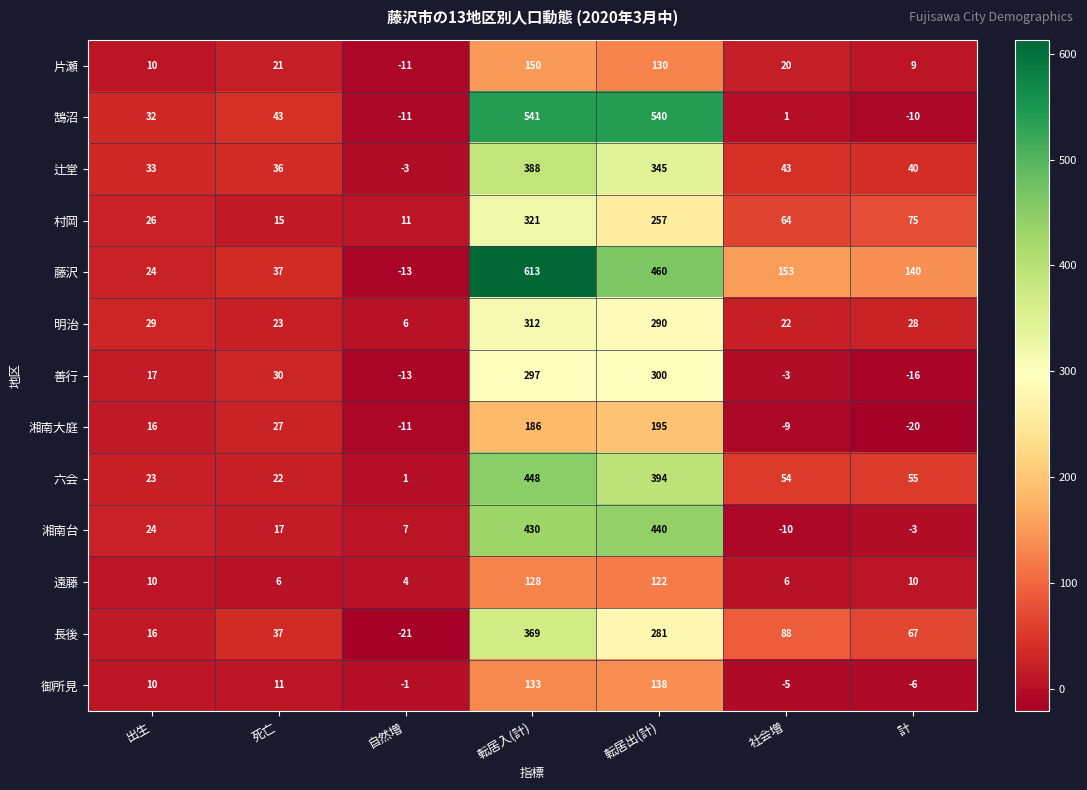

What is the minimum value shown in the chart?

-21